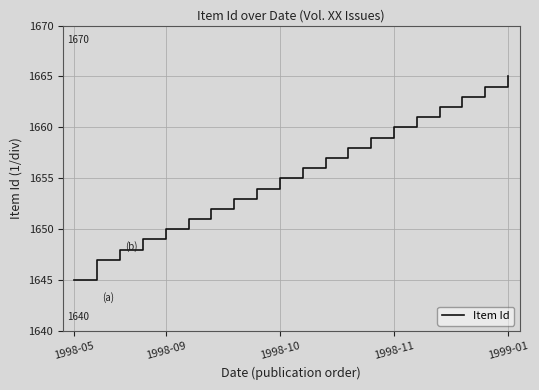

What is the difference between the maximum and minimum values?

20